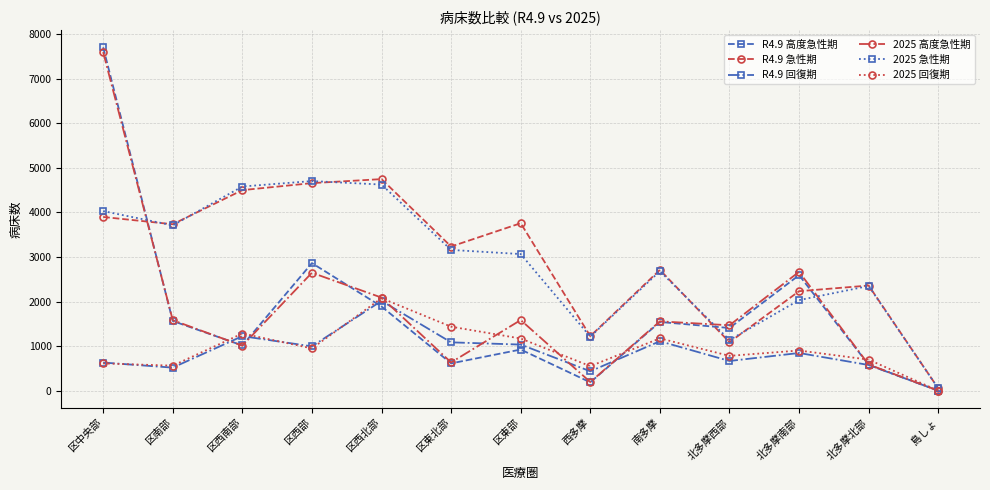

What is the difference between the highest and lowest values at 島しょ?

52